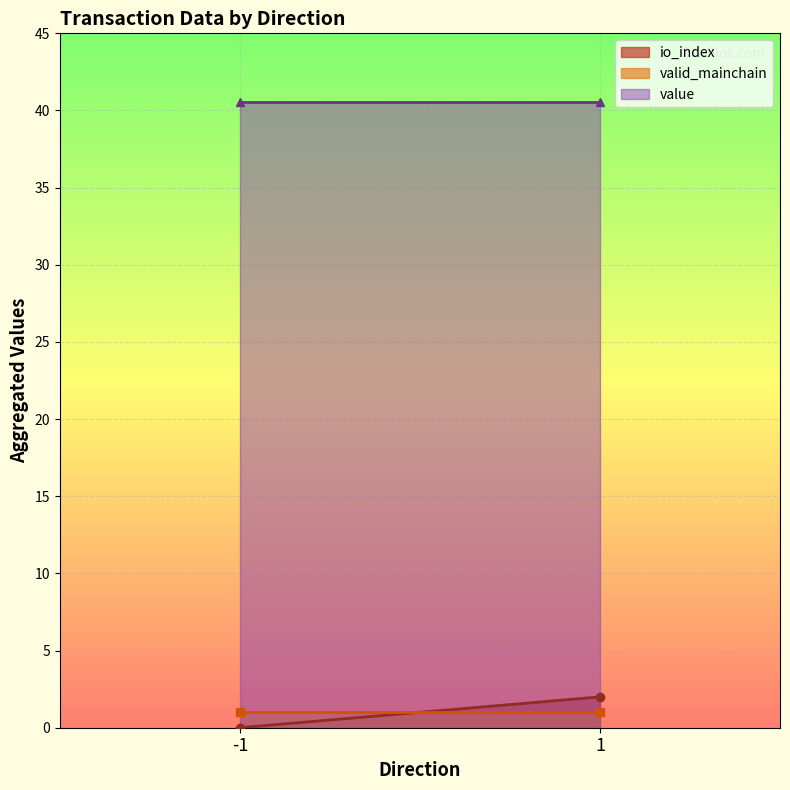

The io_index series shows 0.0 at -1. True or false?

True